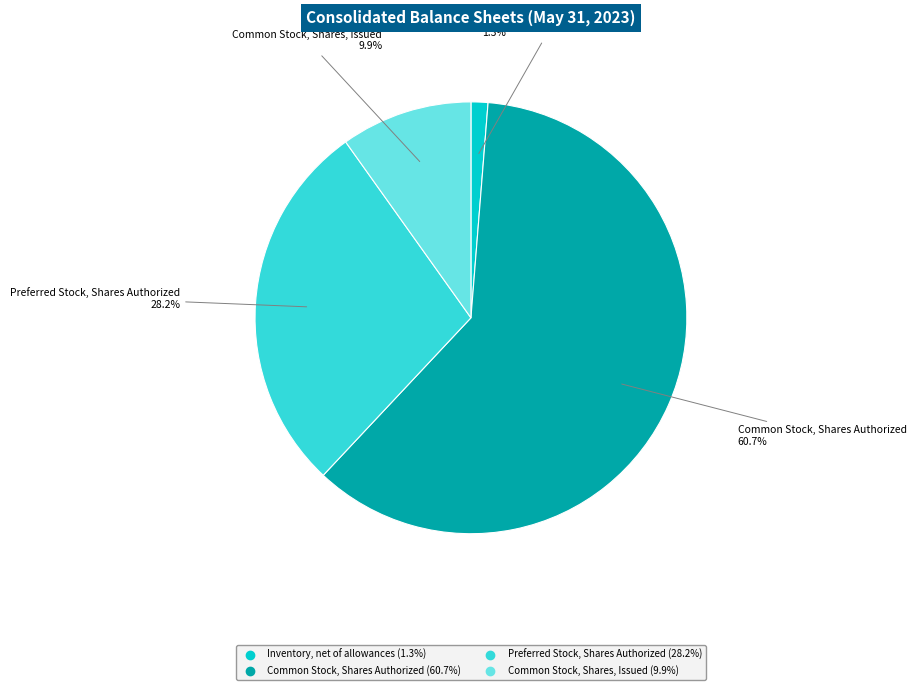

The Preferred Stock, Shares Authorized slice represents 42% of the pie. True or false?

False